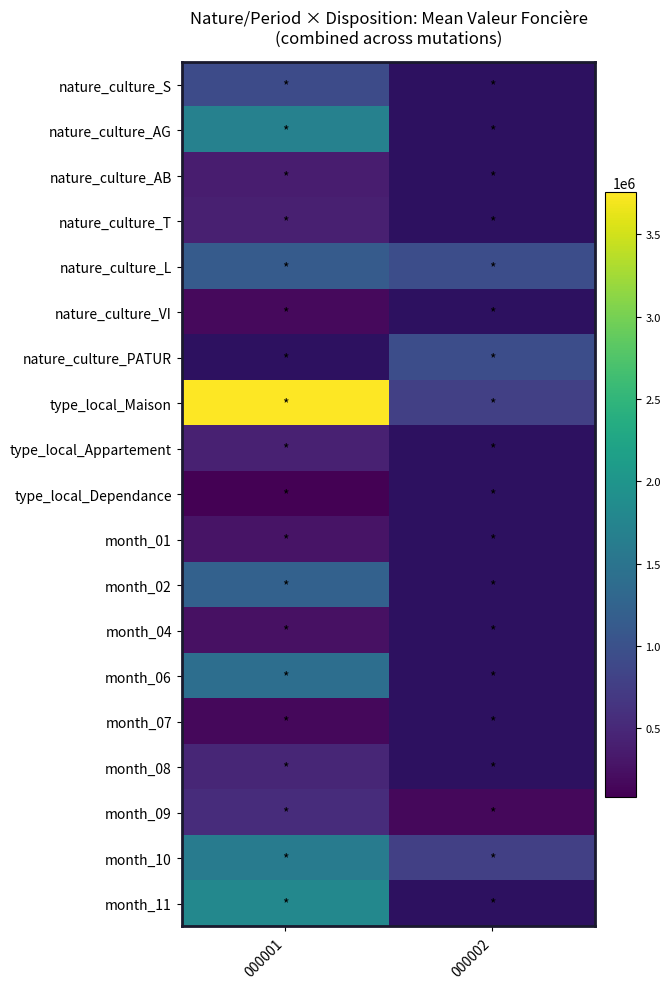

The value of type_local_Dependance at 000001 is 85000.0. True or false?

True